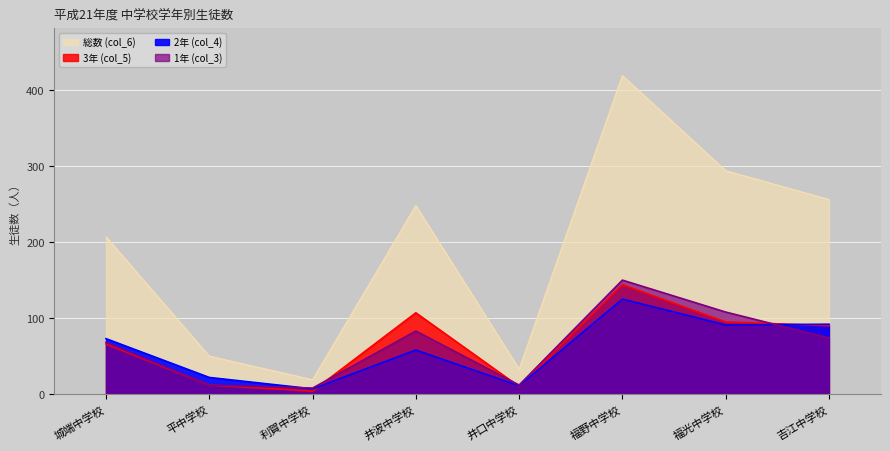

List the labels in order of 総数 (col_6) value, smallest first.

利賀中学校, 井口中学校, 平中学校, 城端中学校, 井波中学校, 吉江中学校, 福光中学校, 福野中学校